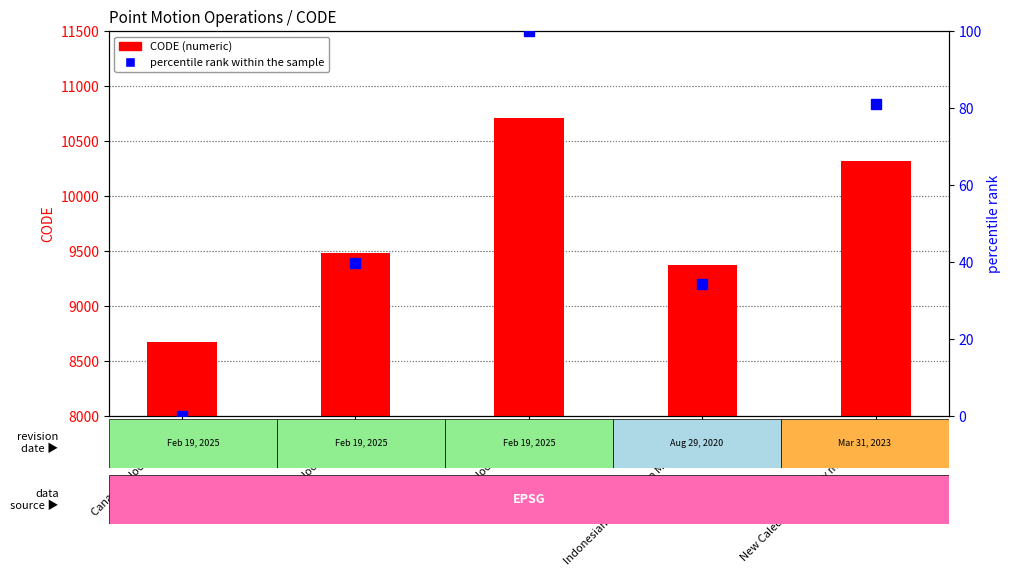

Rank the series by their average value, from highest to lowest.

CODE, percentile rank within the sample